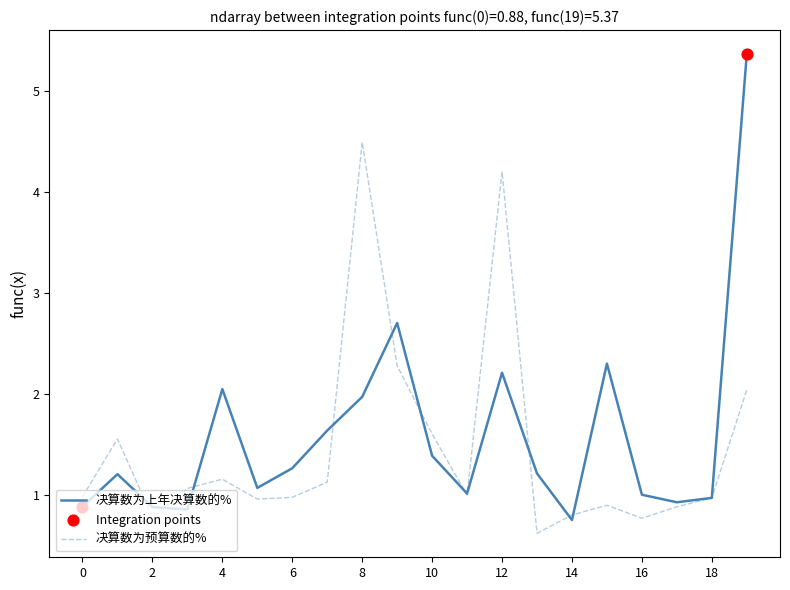

Which series has the largest total across all categories?

决算数为上年决算数的%